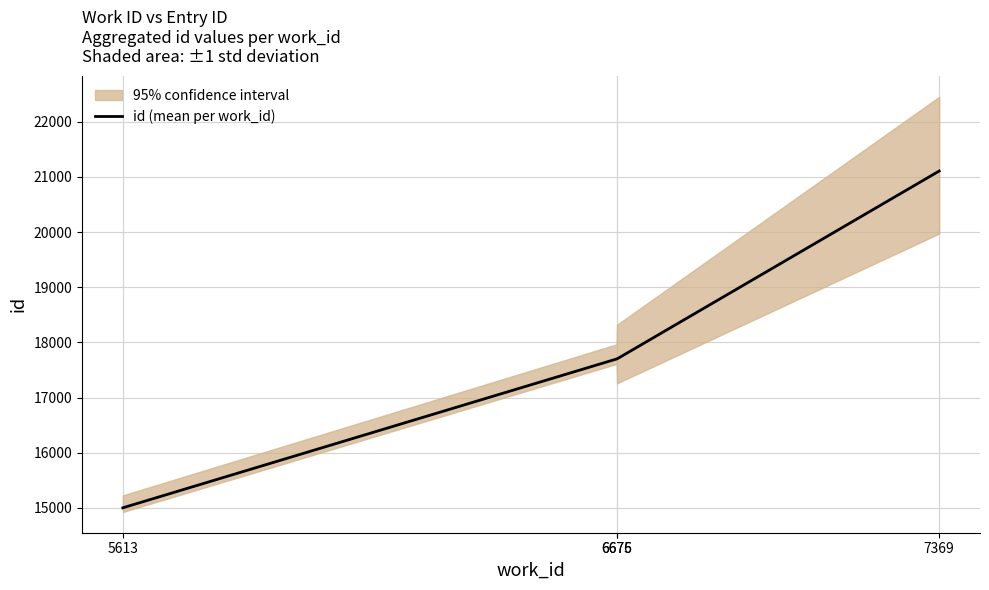

What is the sum of all values?

71505.5